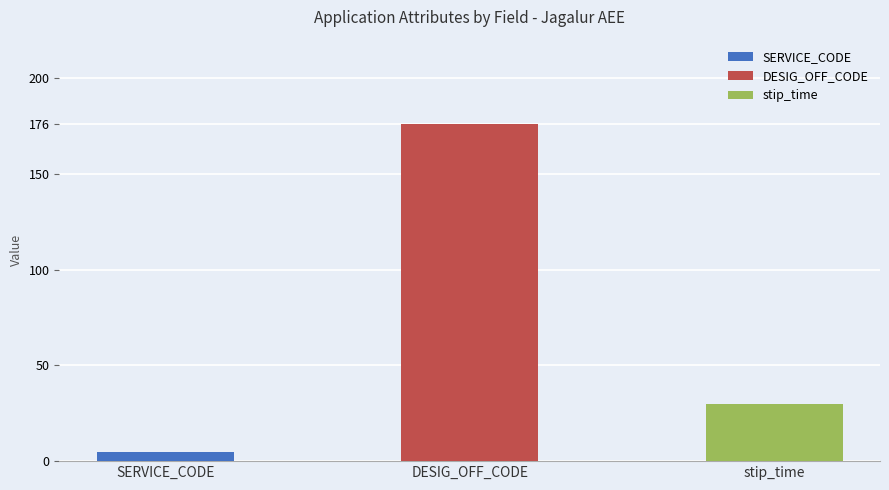

What is the average value of the SERVICE_CODE series?

5